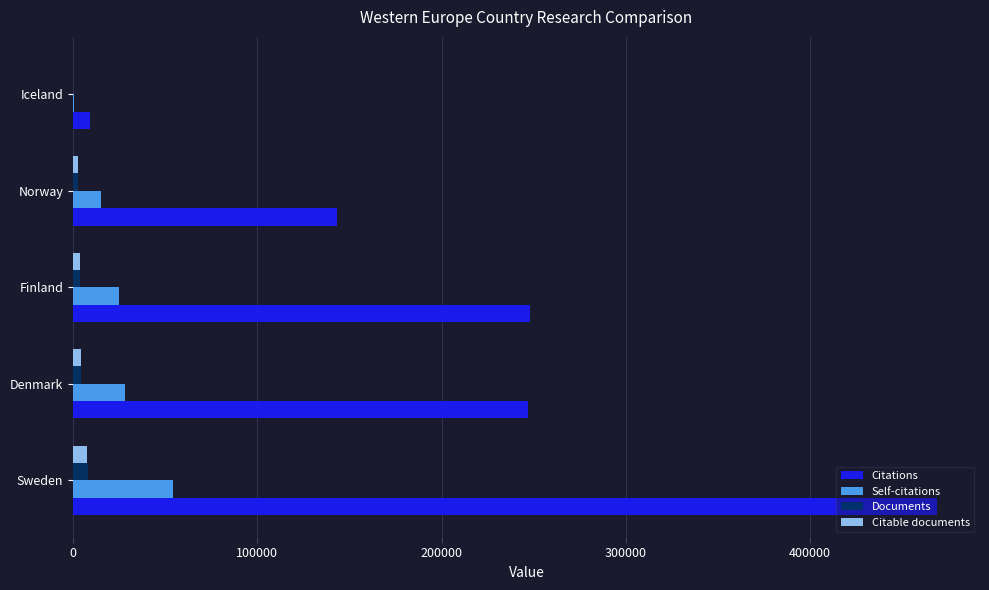

Between Sweden and Norway, which series saw the biggest shift?

Citations